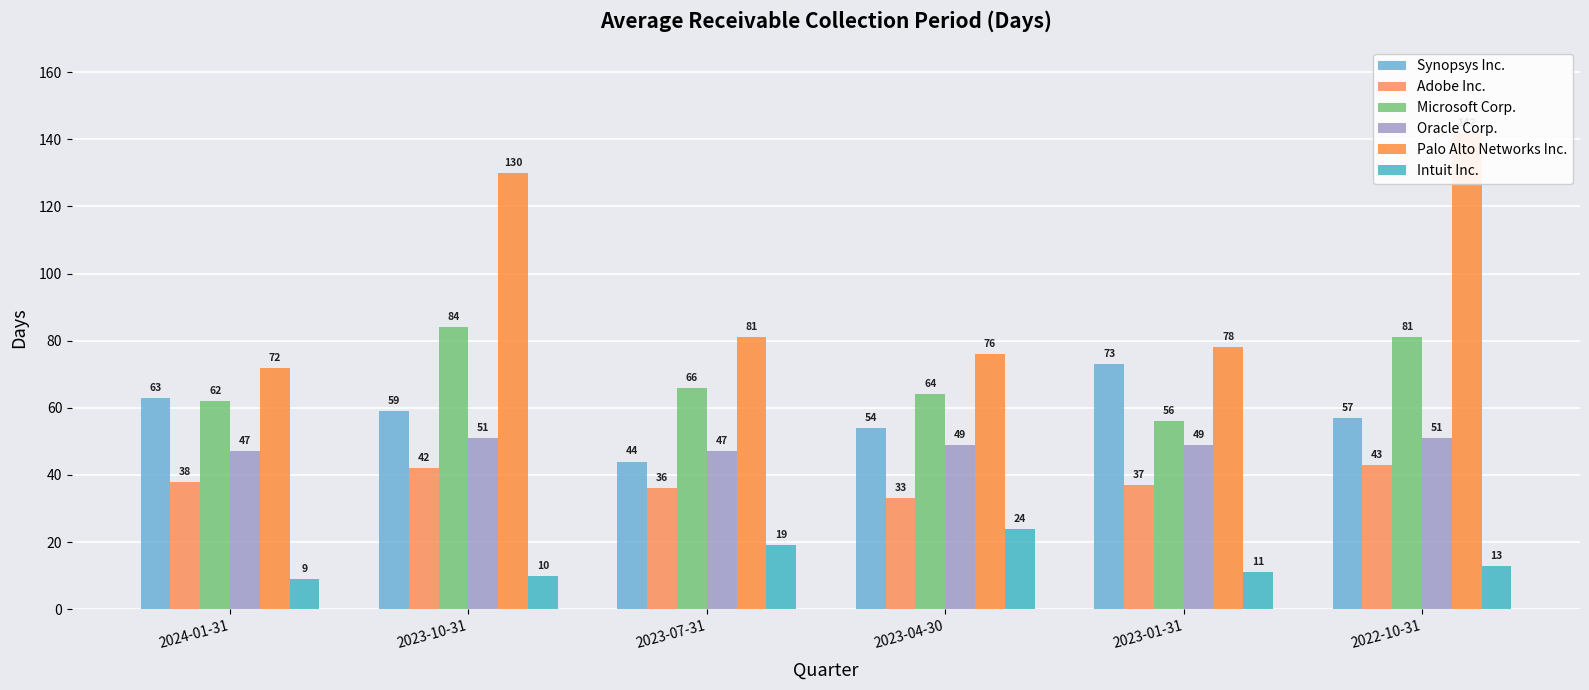

Which series has the largest total across all categories?

Palo Alto Networks Inc.